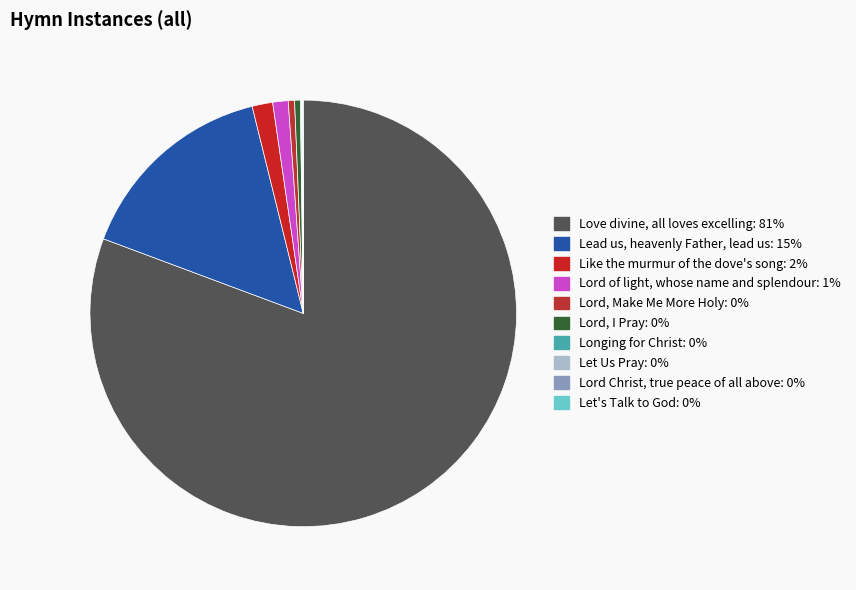

How much of the chart is everything except Like the murmur of the dove's song?

98.4%